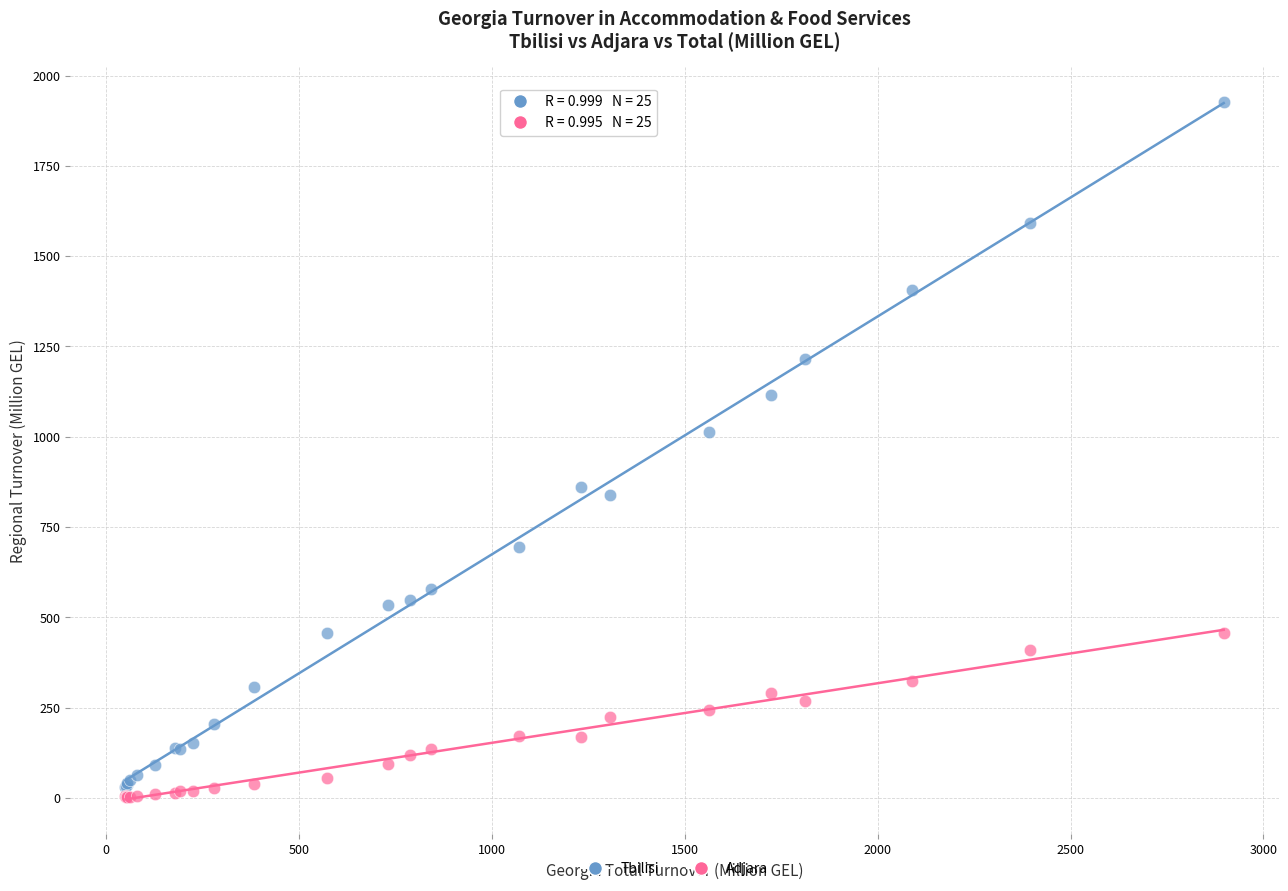

Which series has the widest spread of Y values?

Tbilisi